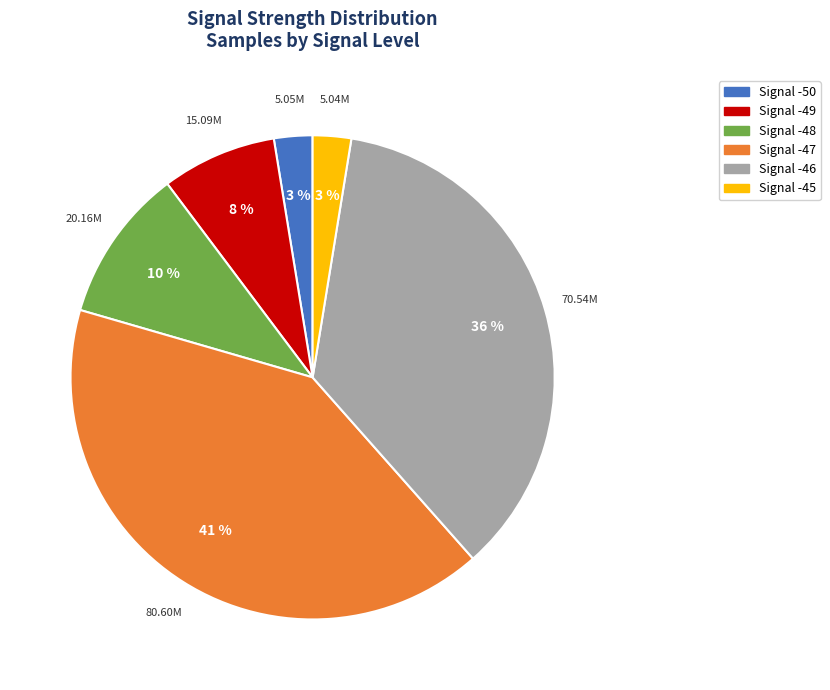

Is there any slice that represents more than half of the pie?

No